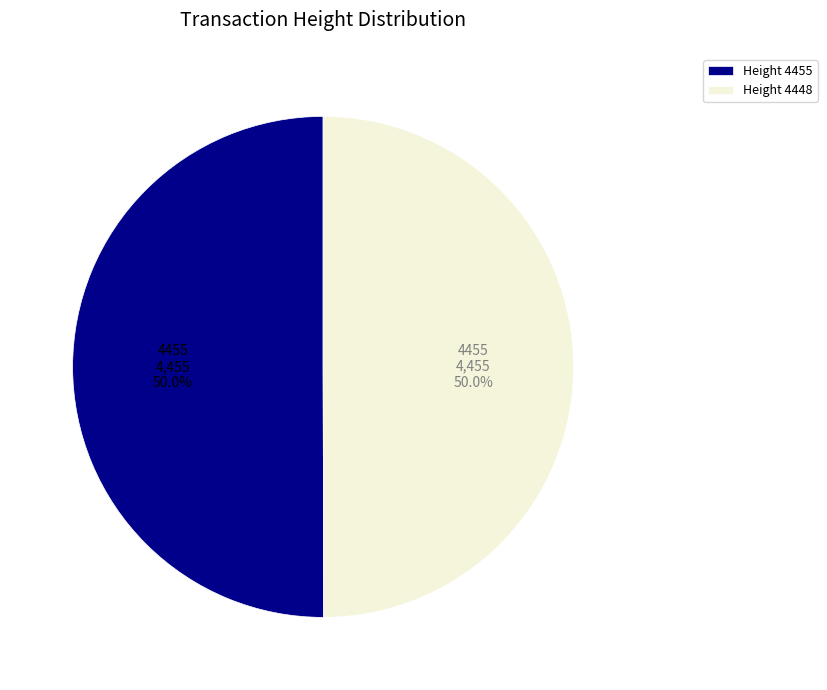

Count the number of slices in the pie.

2